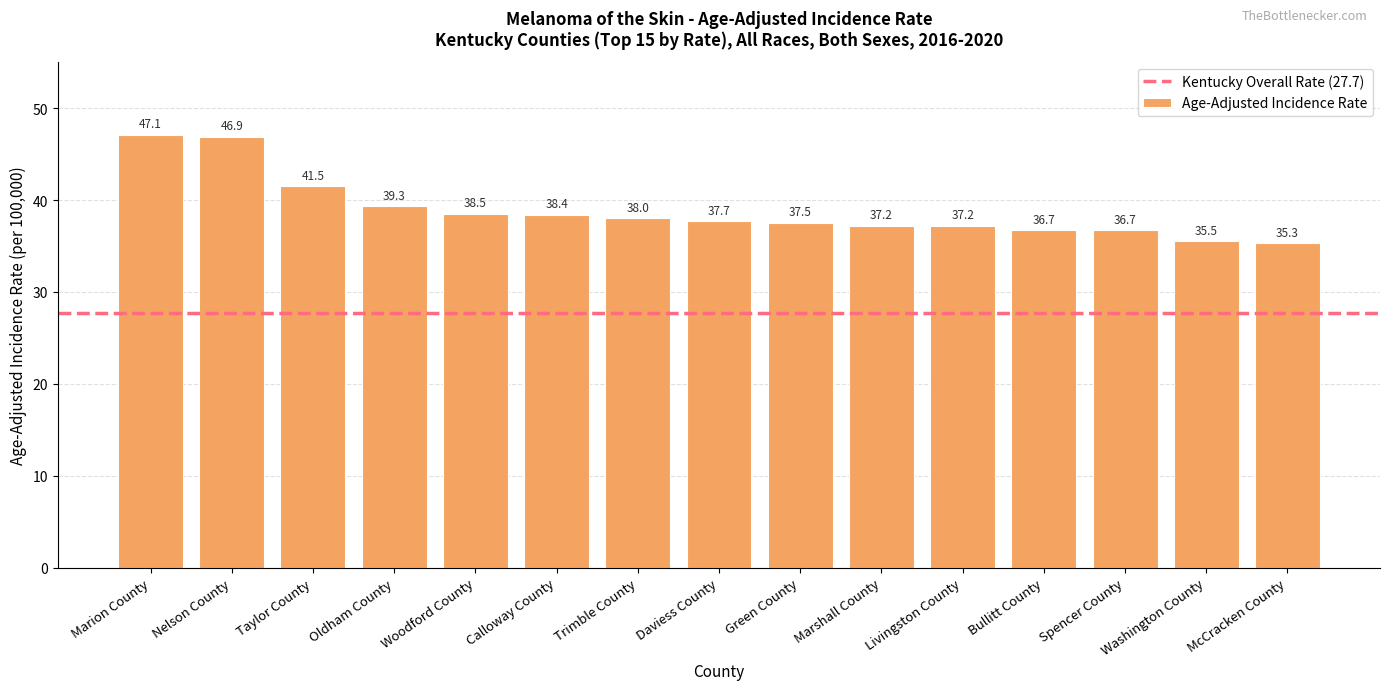

Are the bars grouped side by side (vs. stacked)?

No